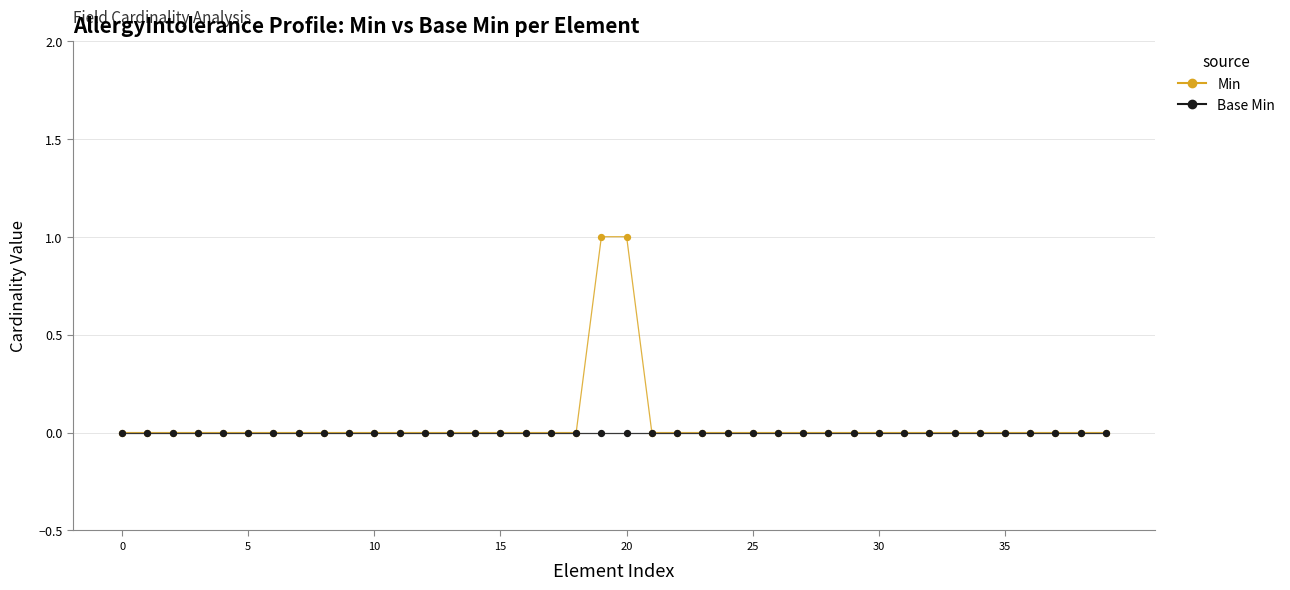

Which series has the largest total across all categories?

Min